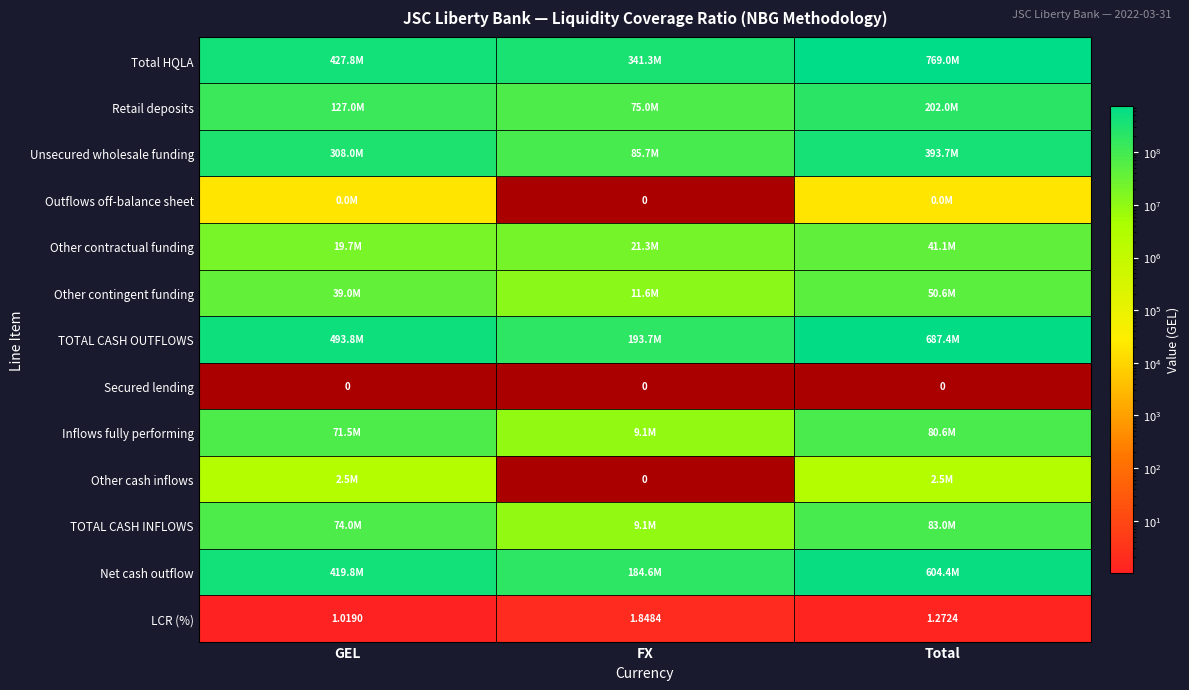

Is the value of LCR (%) at Total greater than the value of Other cash inflows at Total?

No